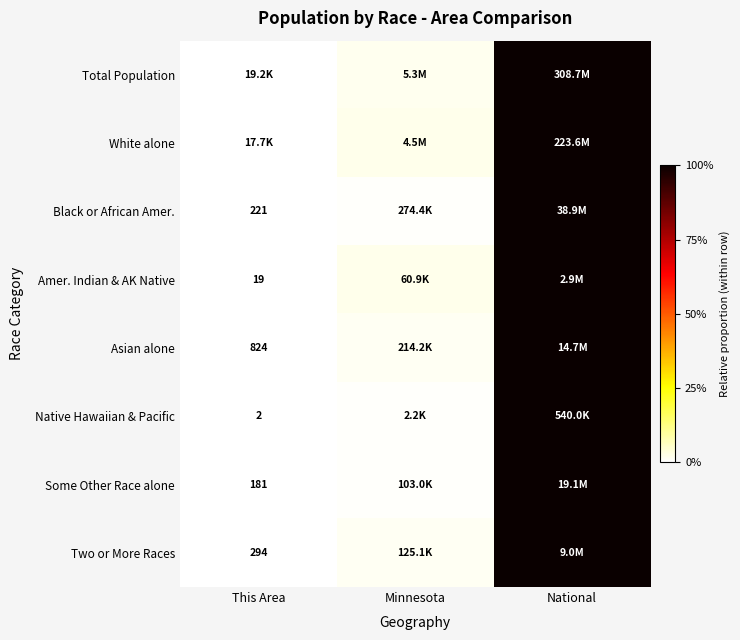

What is the maximum value for Total Population?

1.0